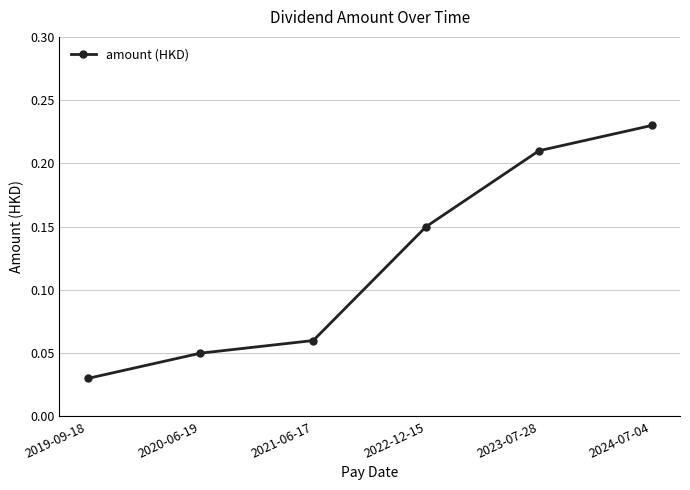

List the labels in order of value, smallest first.

2019-09-18, 2020-06-19, 2021-06-17, 2022-12-15, 2023-07-28, 2024-07-04